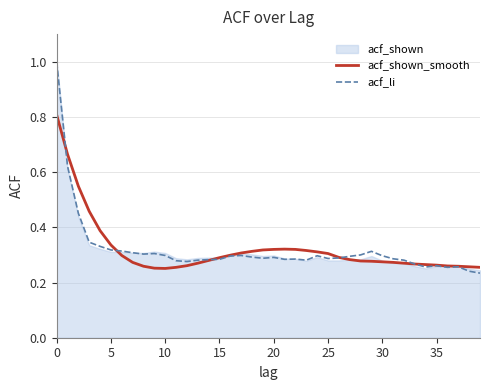

What is the average value of the acf_li series?

0.3